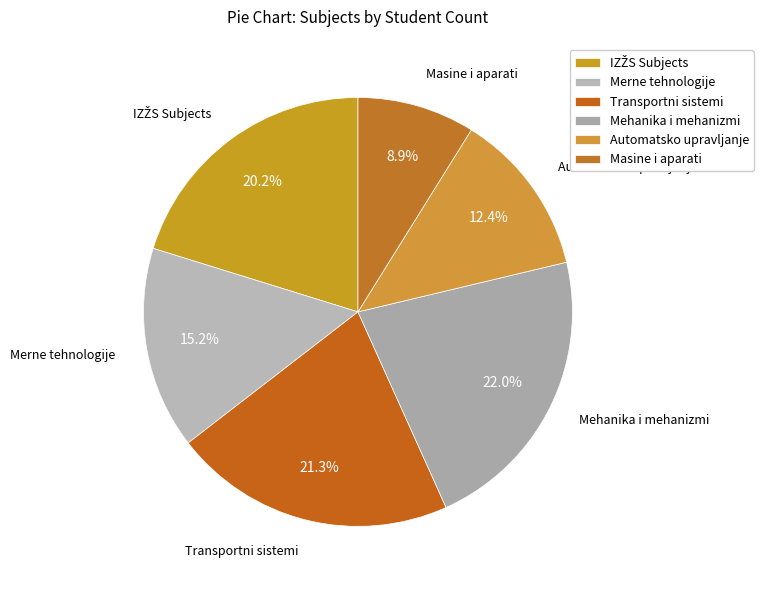

Which has a higher value, Transportni sistemi or Automatsko upravljanje?

Transportni sistemi